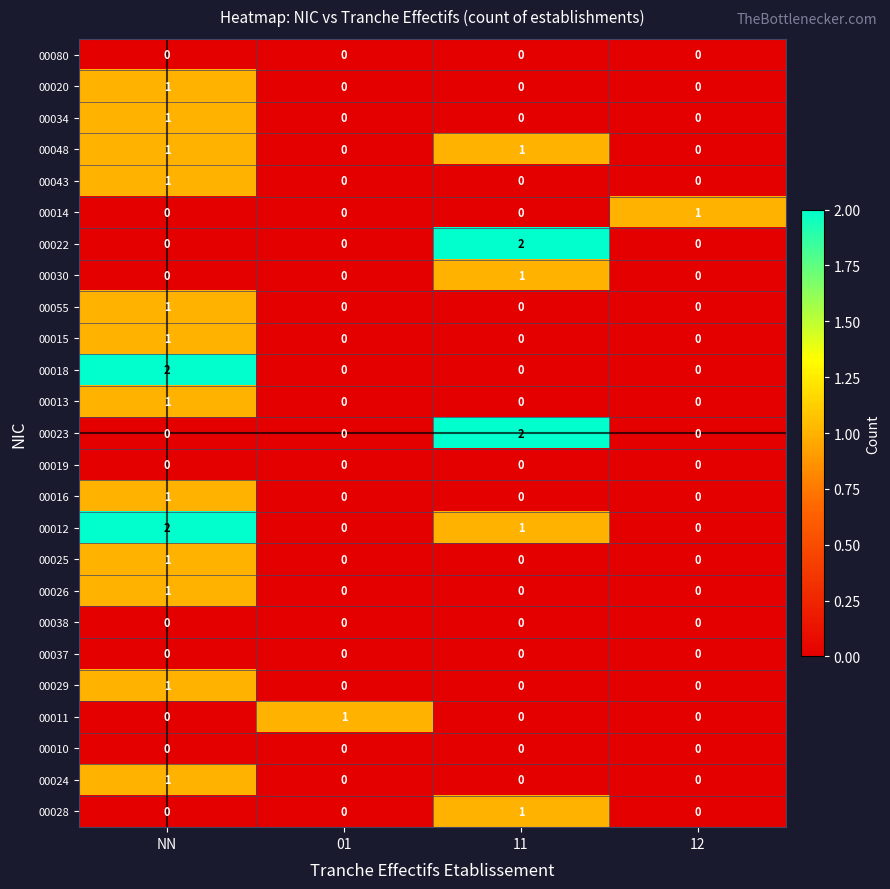

Is it true that 00010 equals 0 at NN?

True